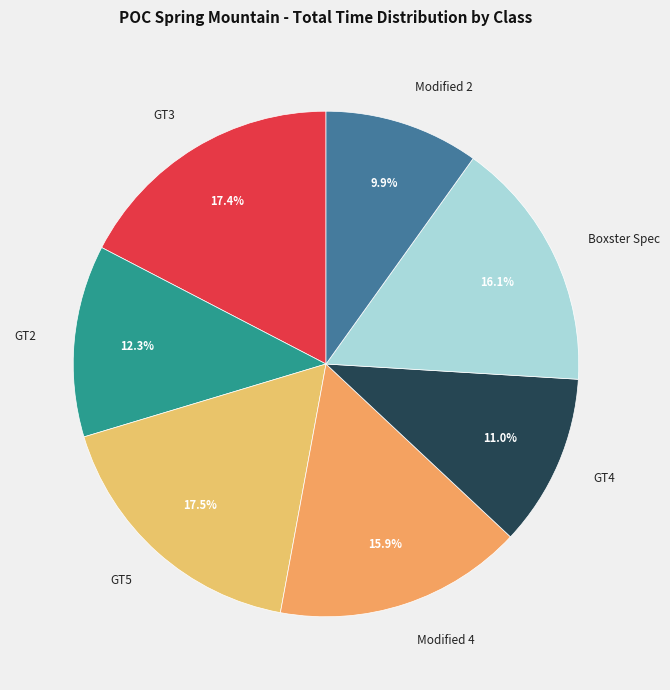

What is the smallest slice in the pie chart?

Modified 2